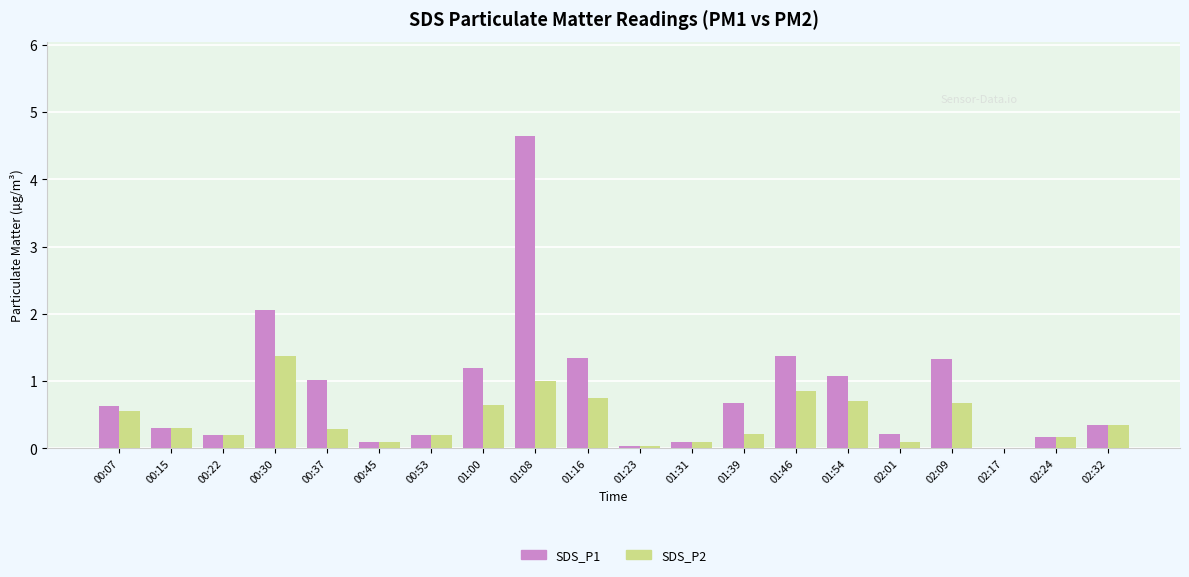

Which series has the largest total across all categories?

SDS_P1